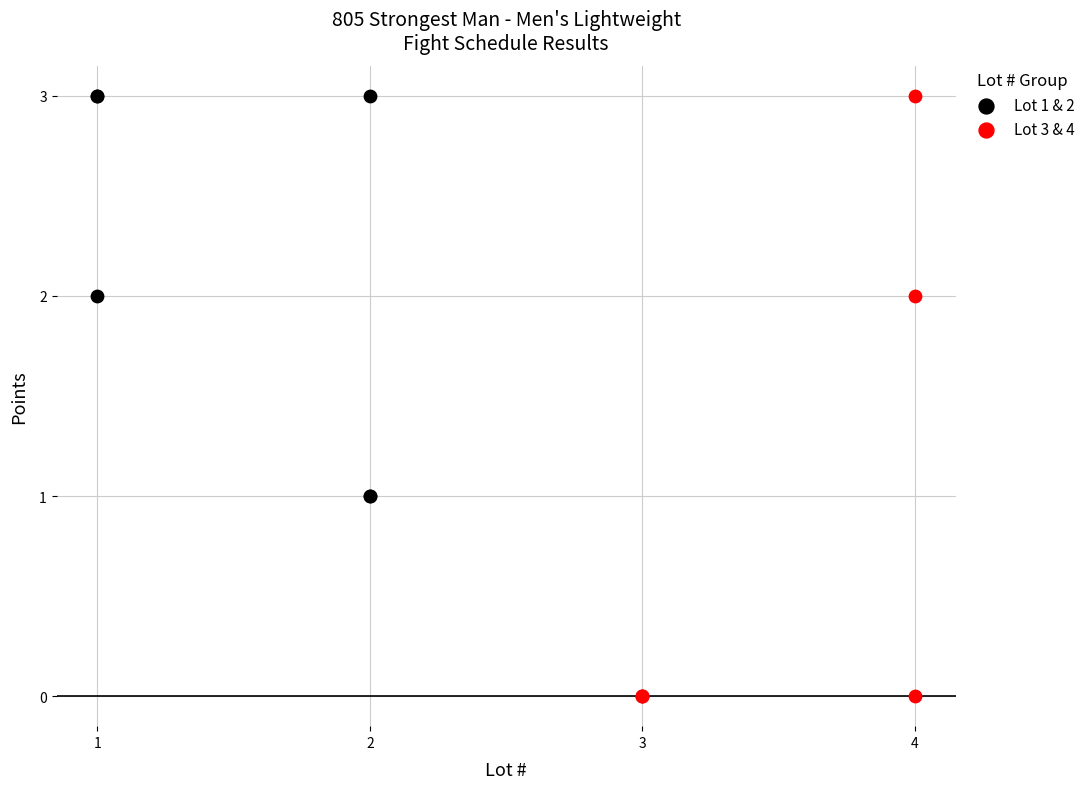

Which series has the widest spread of Y values?

Lot 3 & 4